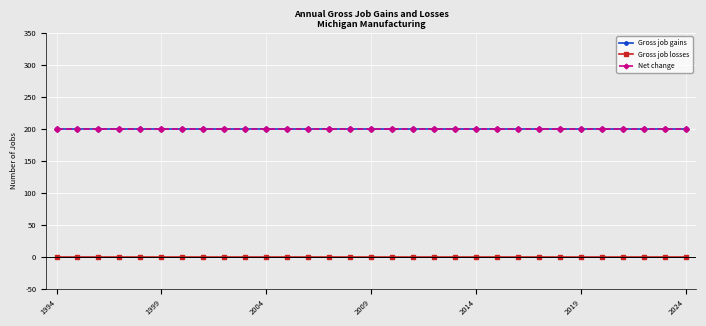

Is this an area chart (filled region under the line)?

No